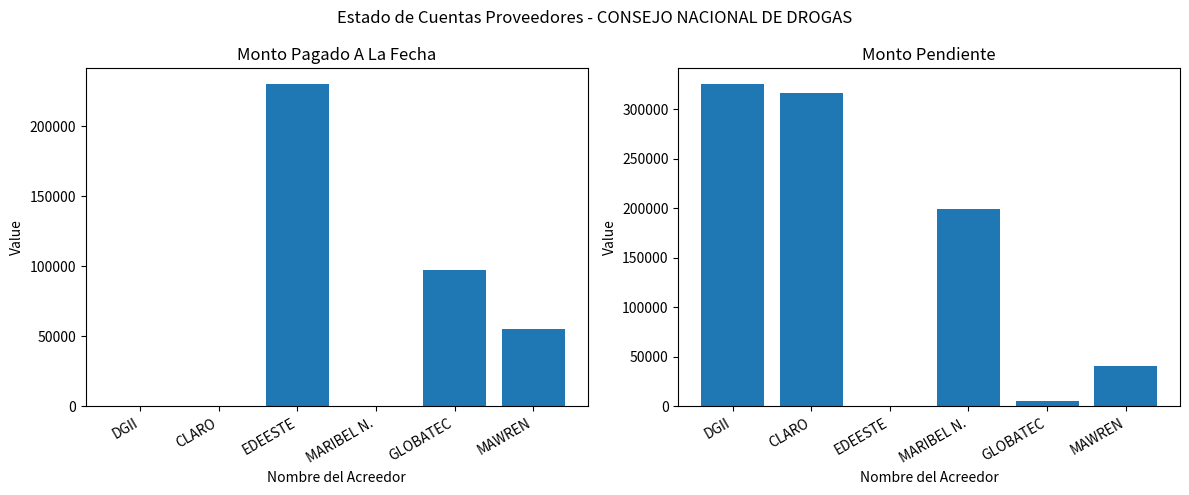

The Monto Pagado A La Fecha series shows 0.0 at DGII. True or false?

True